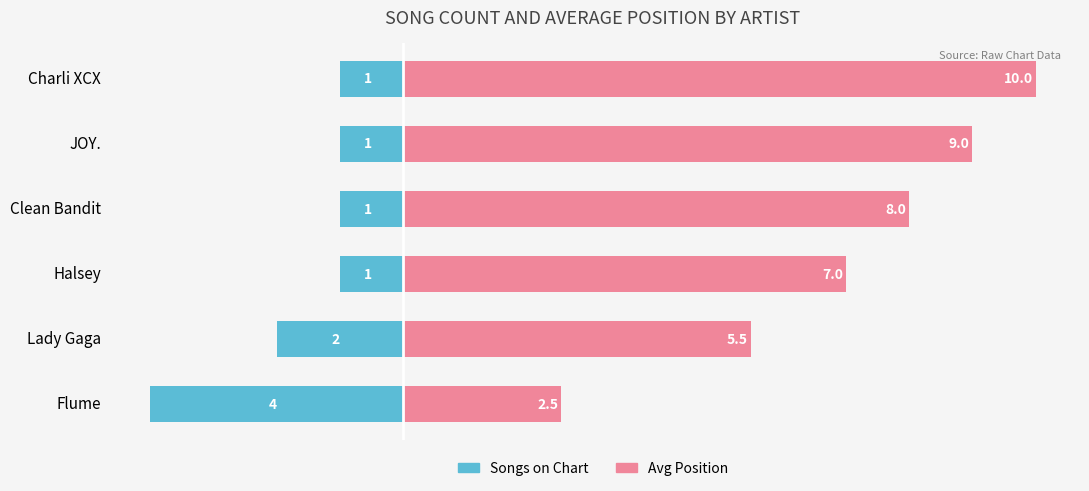

True or false: Songs on Chart has a value of -0.7 at Lady Gaga.

False